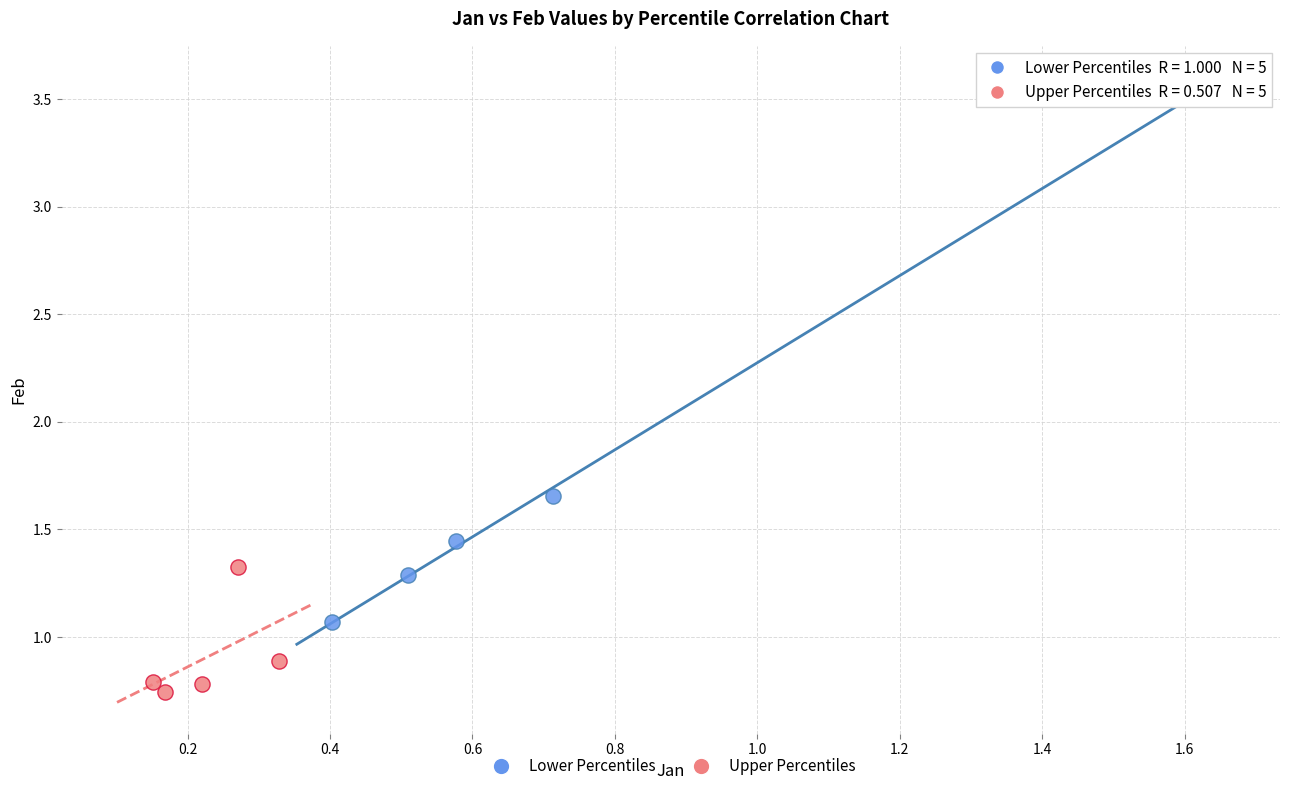

Which series contains the lowest Y value?

Upper Percentiles